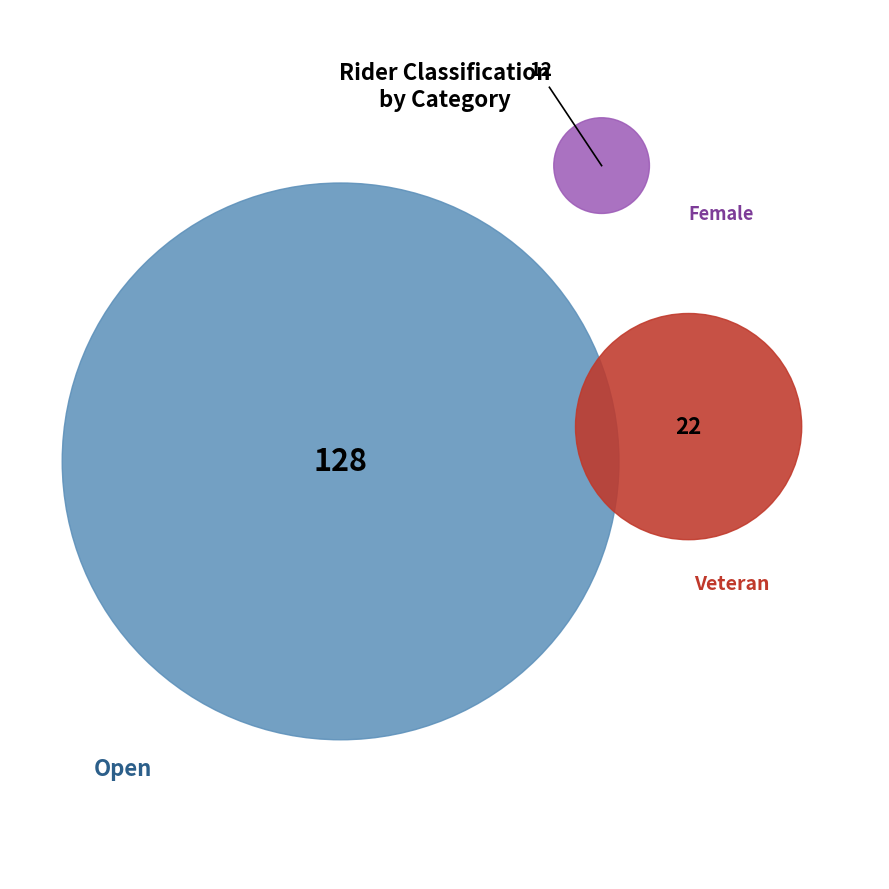

What is the largest slice in the pie chart?

Open